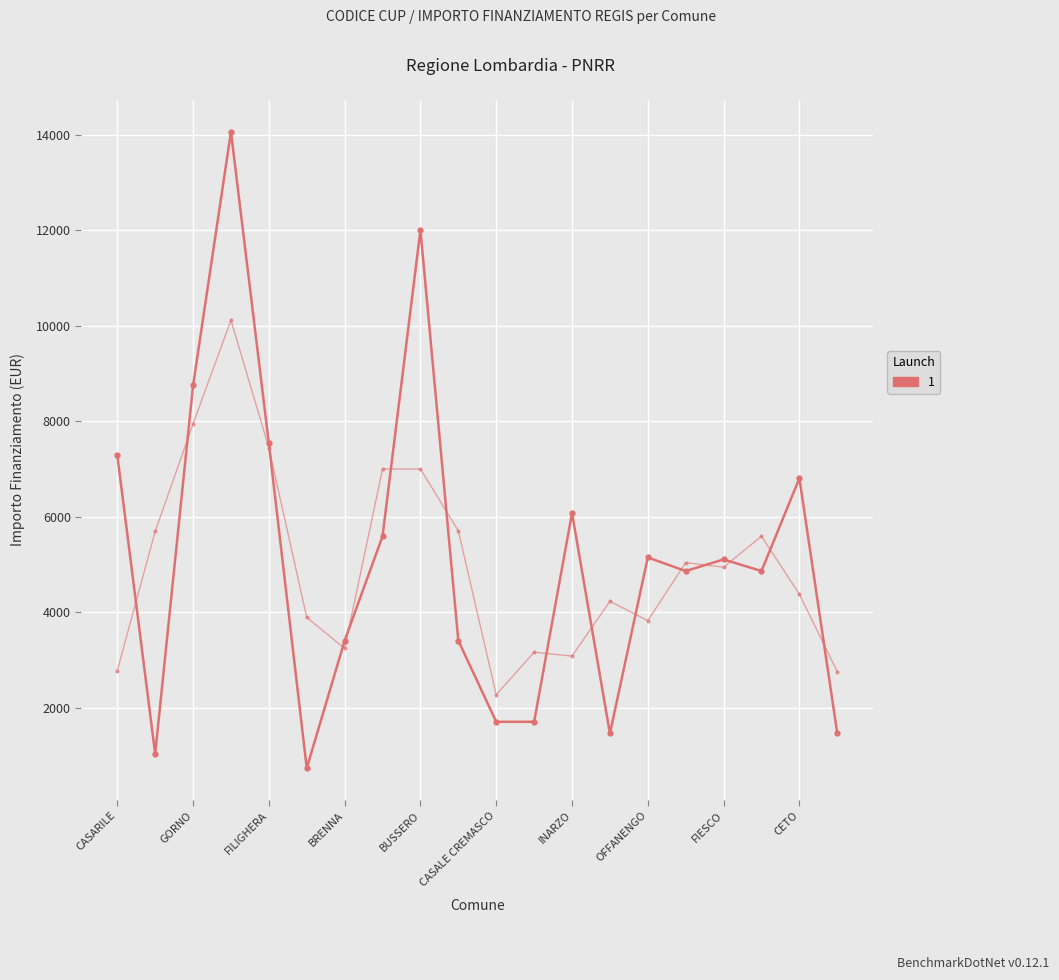

What is the ratio of the value at CASARILE to the value at BUSSERO?

0.6